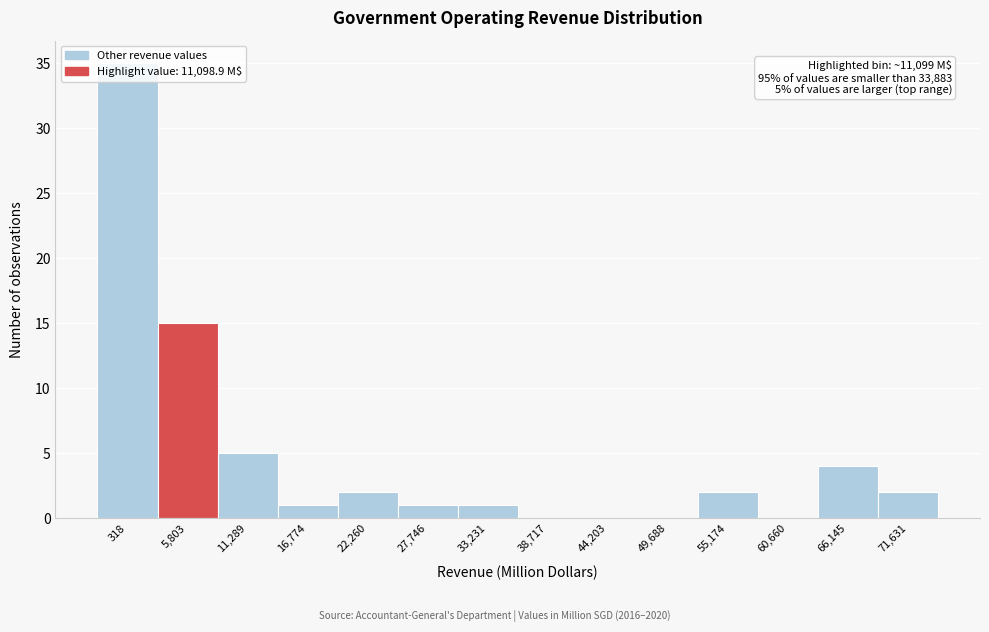

What is the change in value from 16,774 to 55,174?

+1